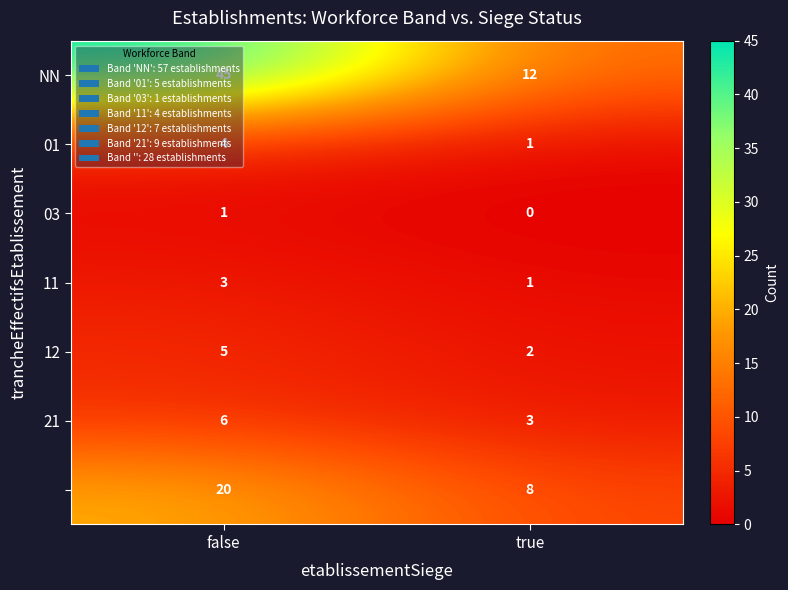

What is the total value across all series at true?

27